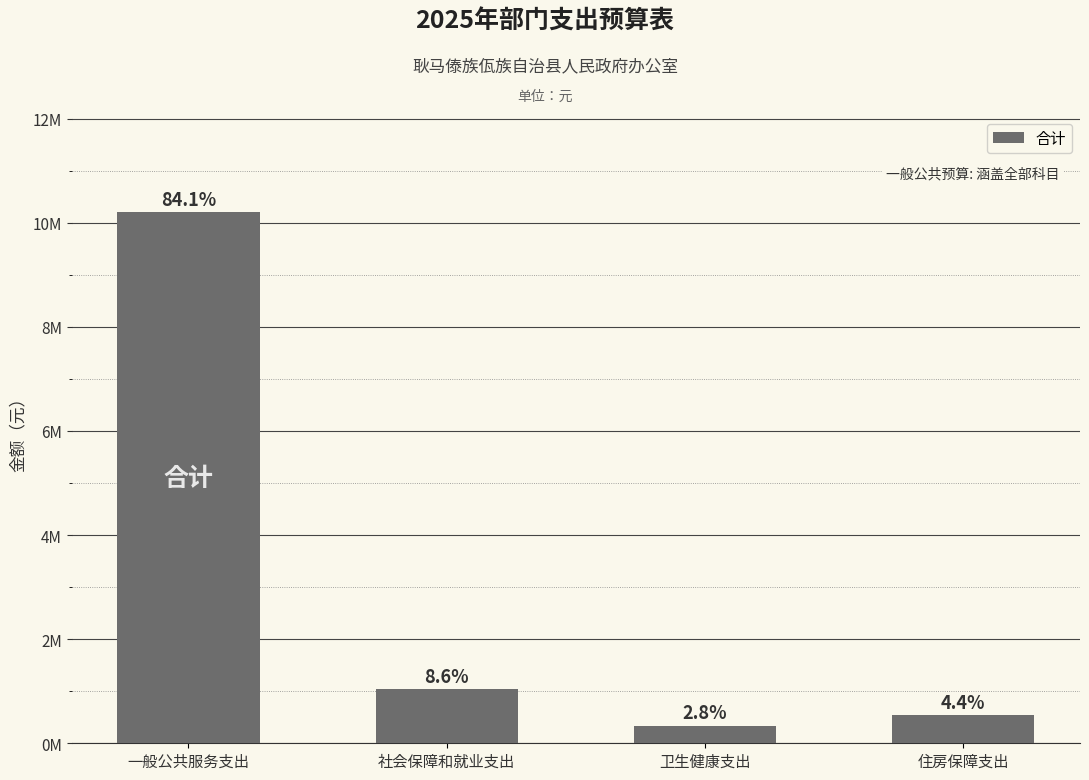

What is the change in value from 卫生健康支出 to 住房保障支出?

+197720.0